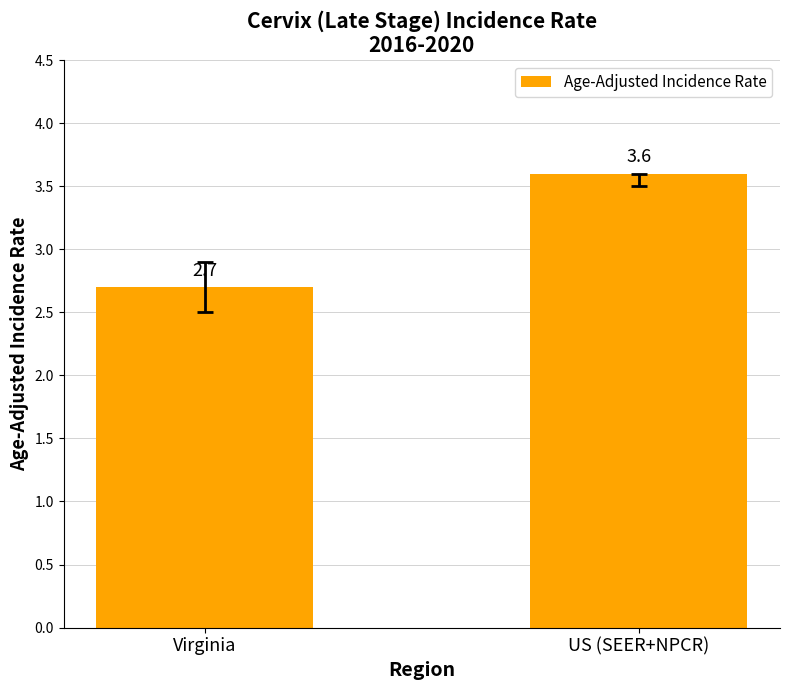

Rank the categories by value from highest to lowest.

US (SEER+NPCR), Virginia